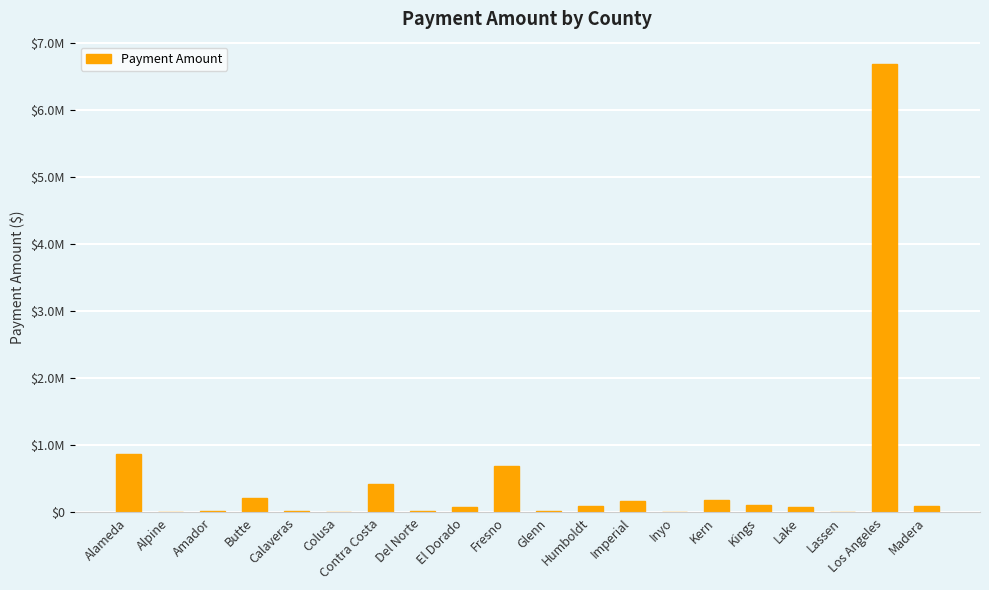

What is the maximum value shown in the chart?

6691506.9